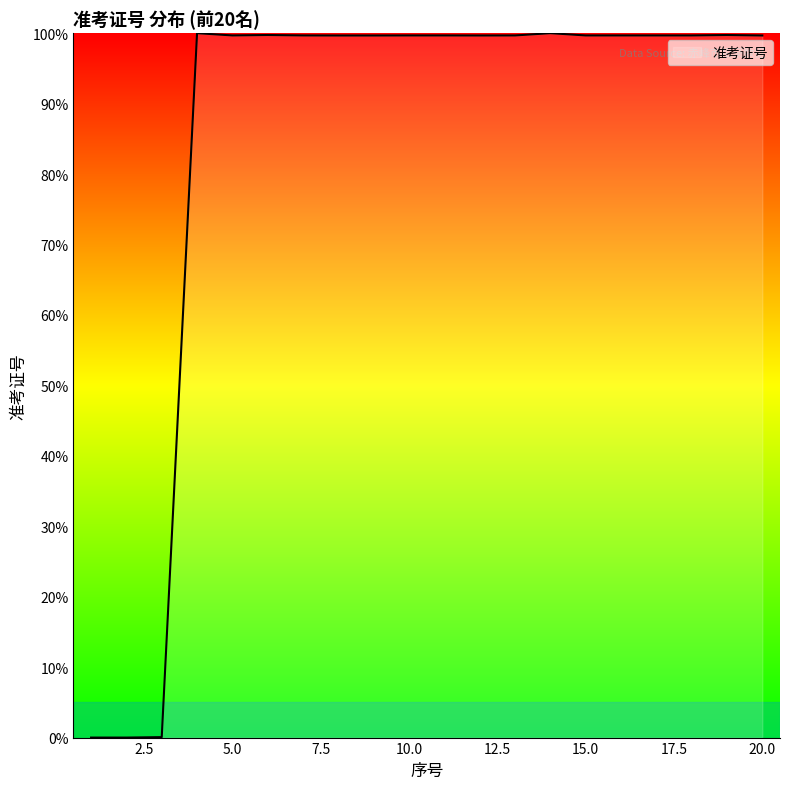

Count the number of categories in the chart.

20